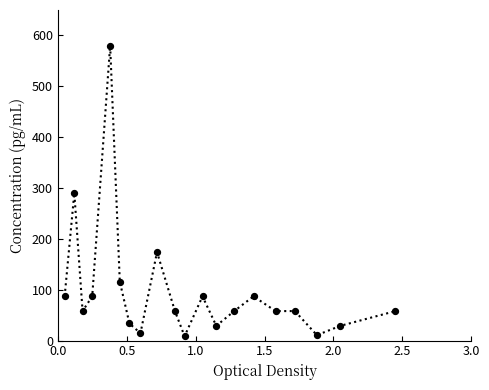

What is the difference between the maximum and minimum values?

571.5